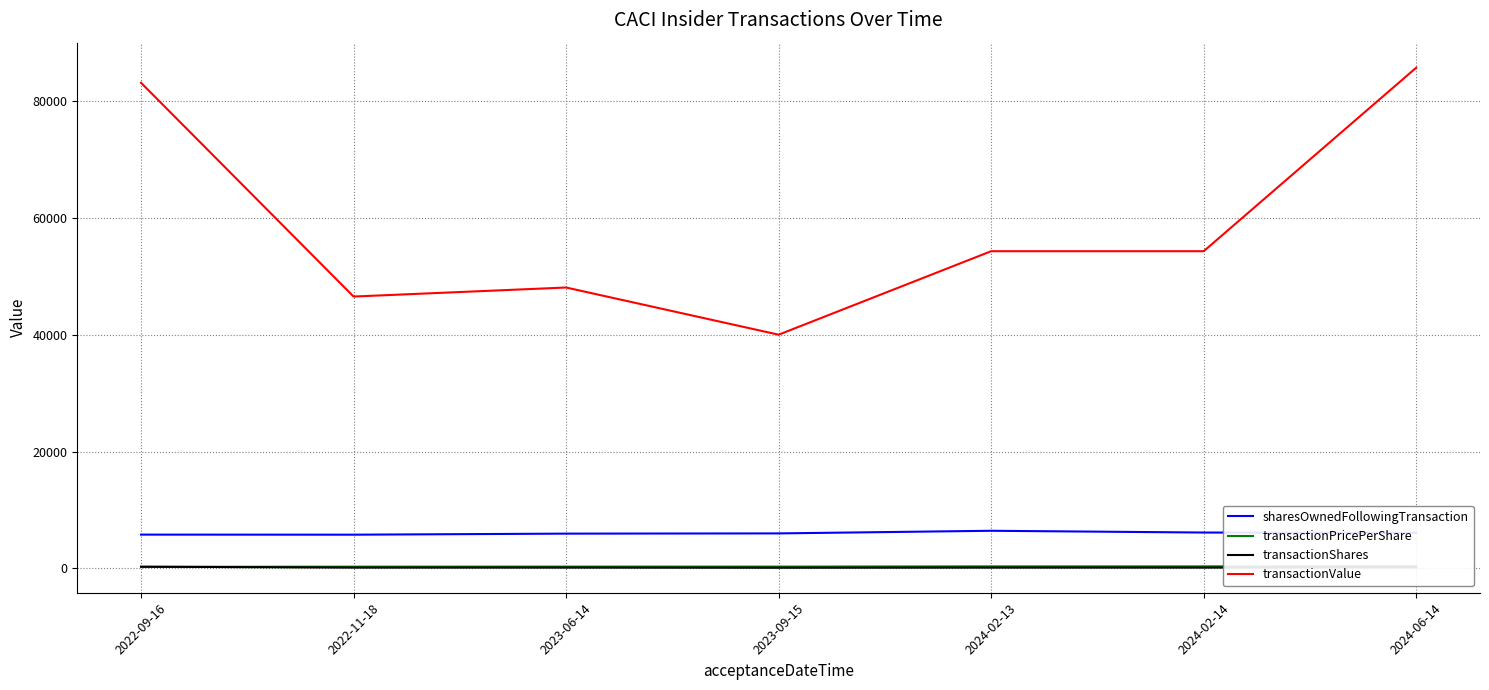

At which category is the sum across all series the highest?

2024-06-14